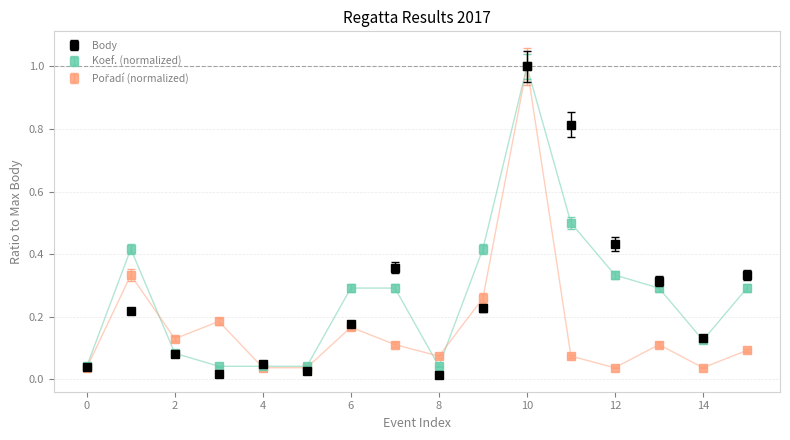

At how many categories does at least one series exceed 0?

16